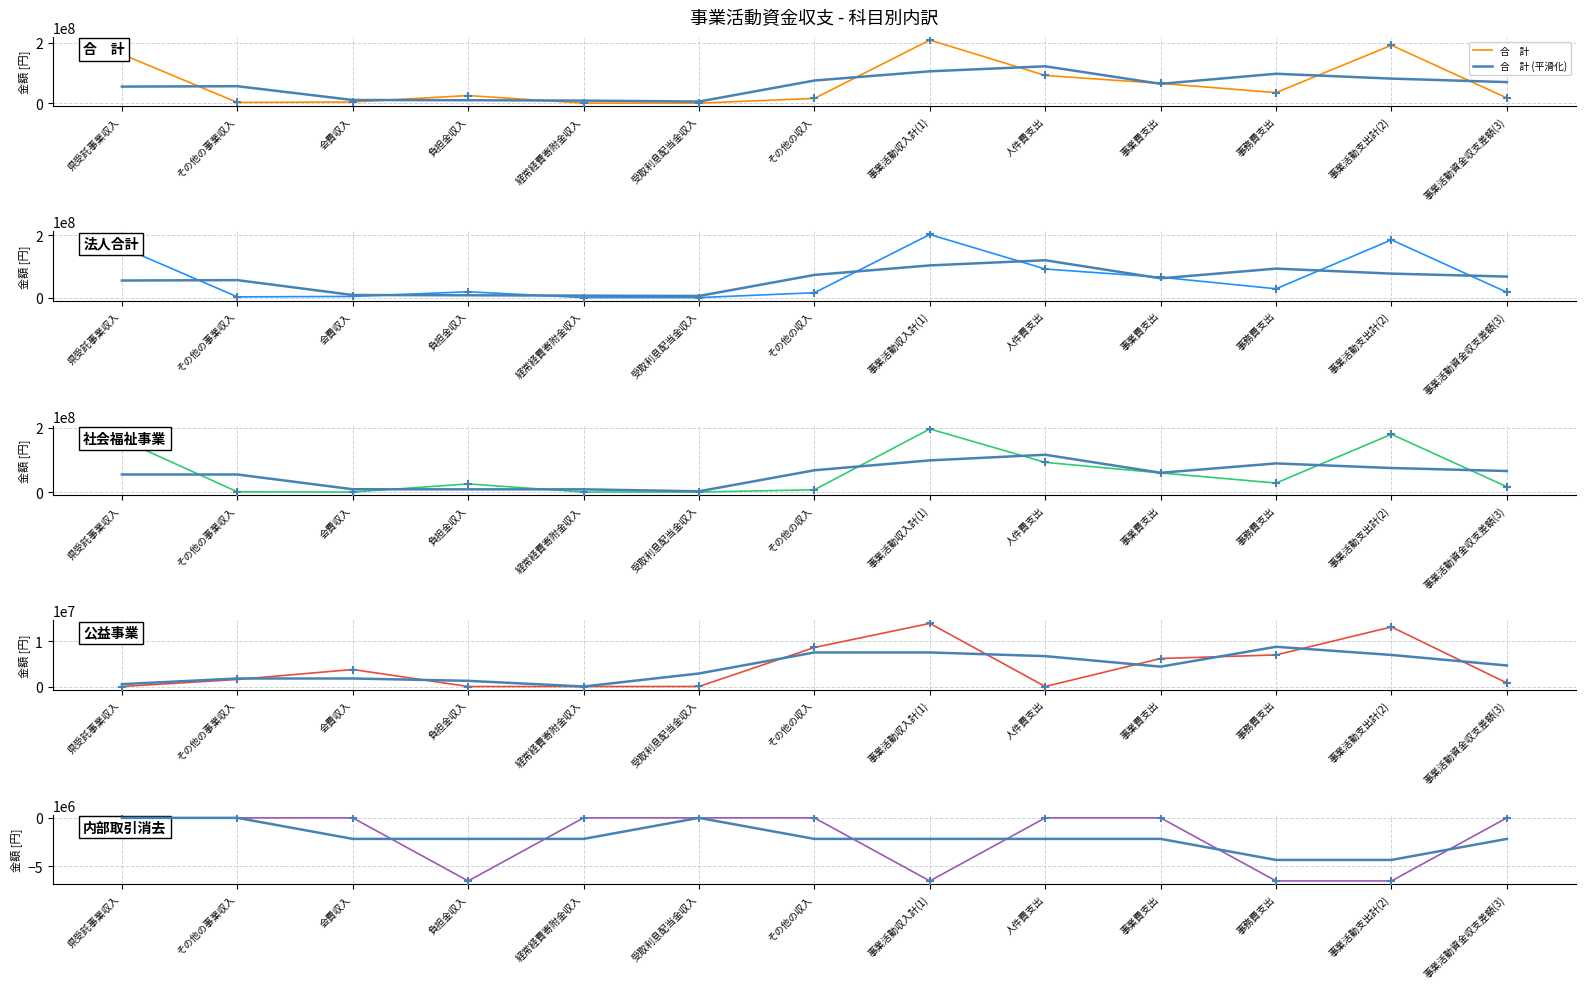

Is the value of 内部取引消去 at 負担金収入 greater than the value of 法人合計 at 県受託事業収入?

No